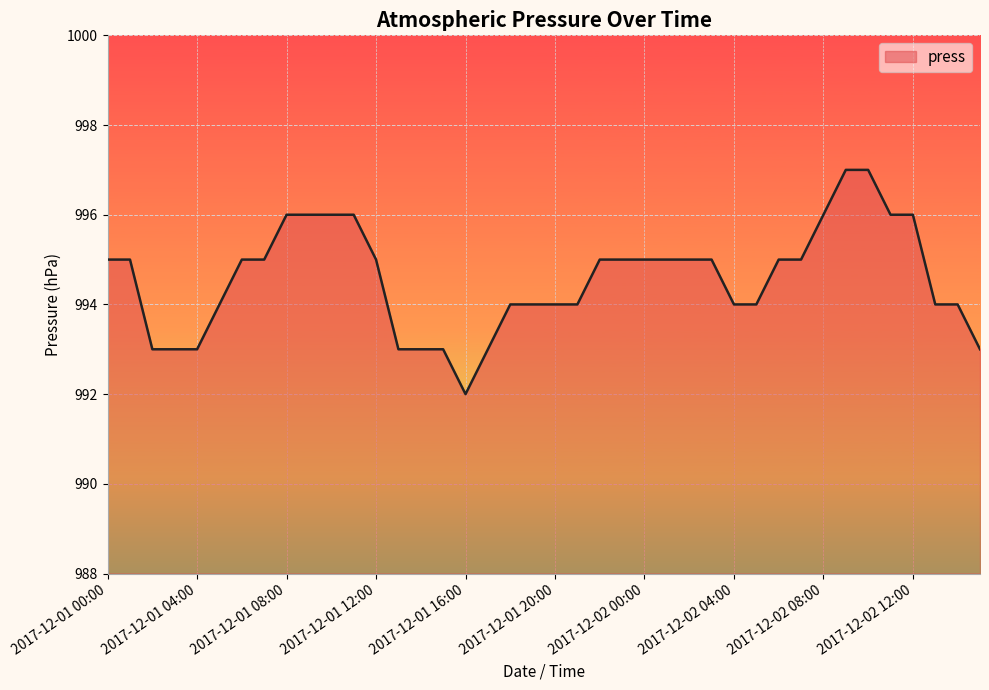

What is the average value?

995